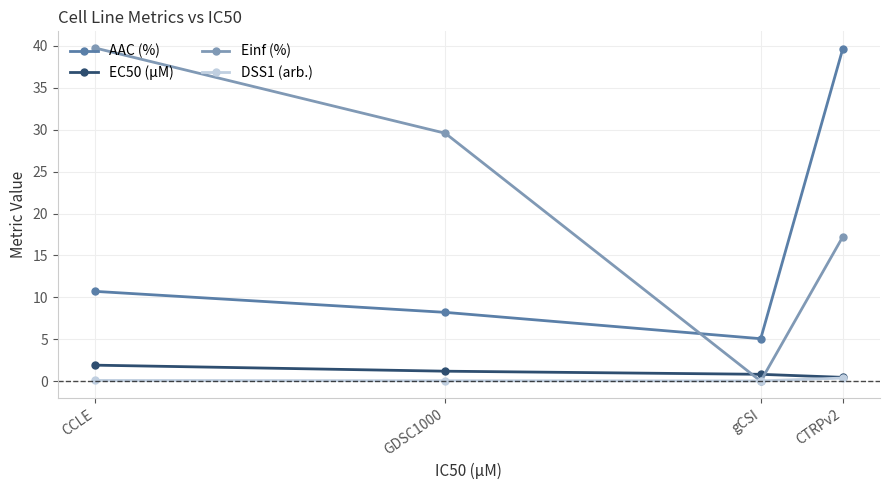

Reading left to right, what are all the values shown in this chart?

AAC (%): 10.7	8.2	5.1	39.6
EC50 (µM): 1.9	1.2	0.8	0.5
Einf (%): 39.8	29.6	0.0	17.2
DSS1 (arb.): 0.1	0.1	0.0	0.4